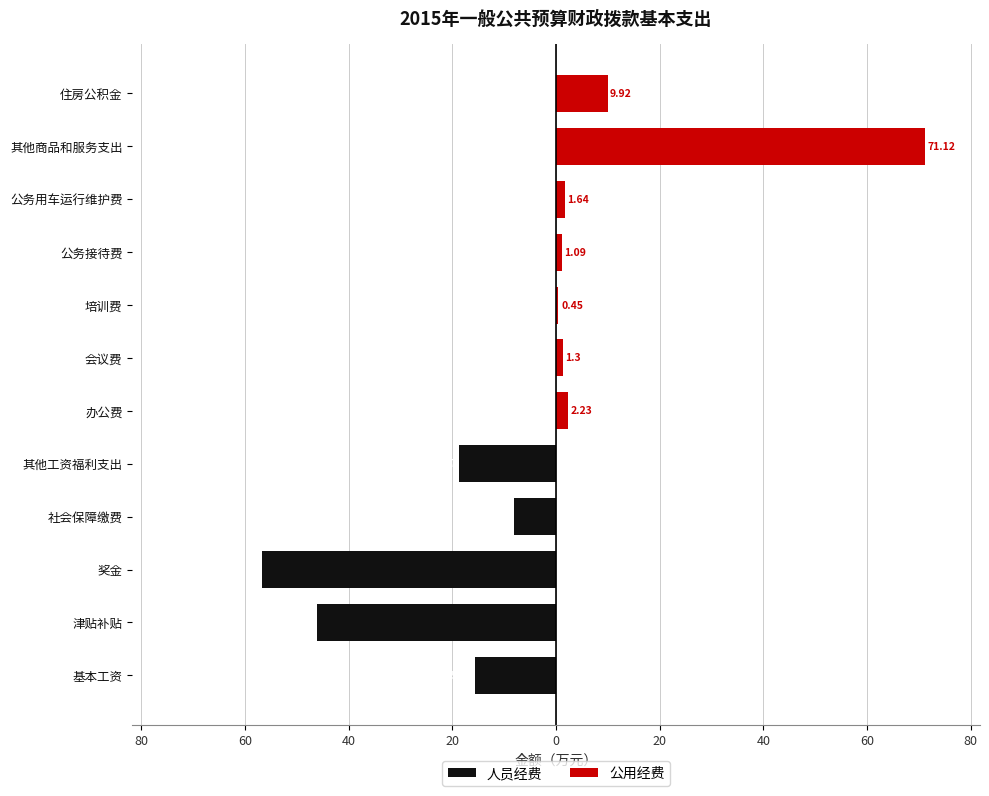

How many distinct data groups are displayed?

2